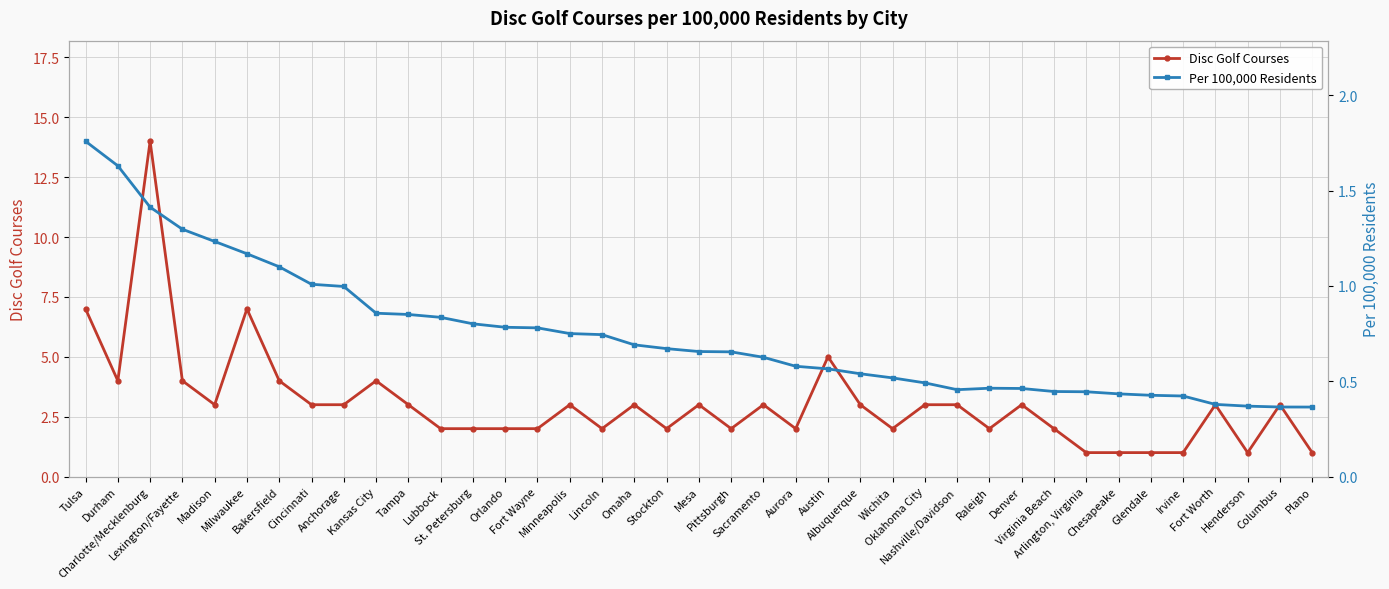

At which label does Per 100,000 Residents reach its minimum?

Plano